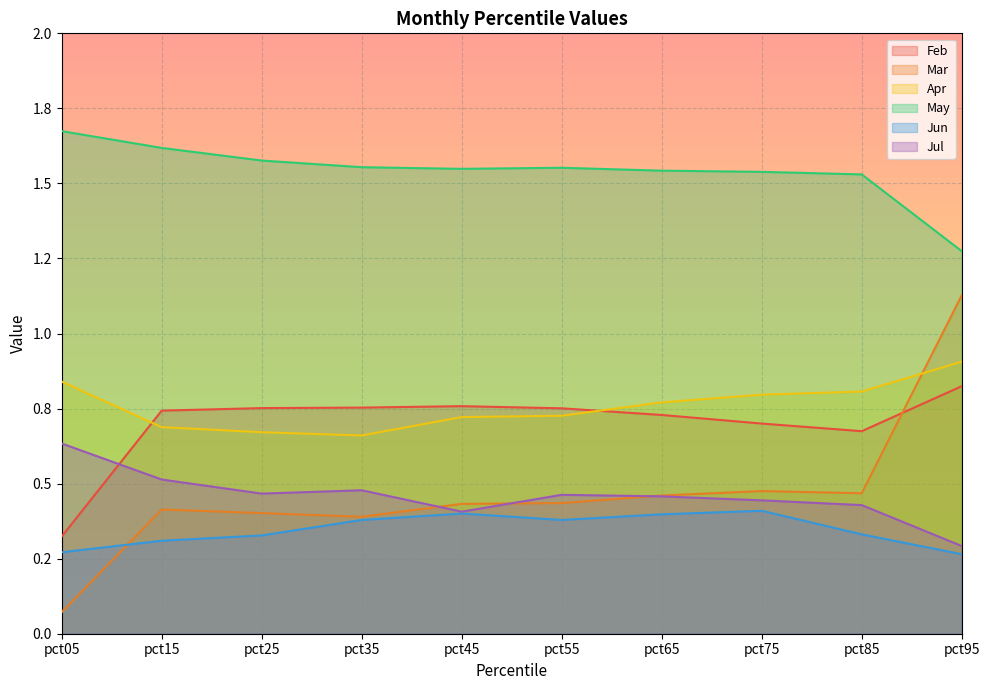

At pct55, list the series in order from largest to smallest.

May, Feb, Apr, Jul, Mar, Jun